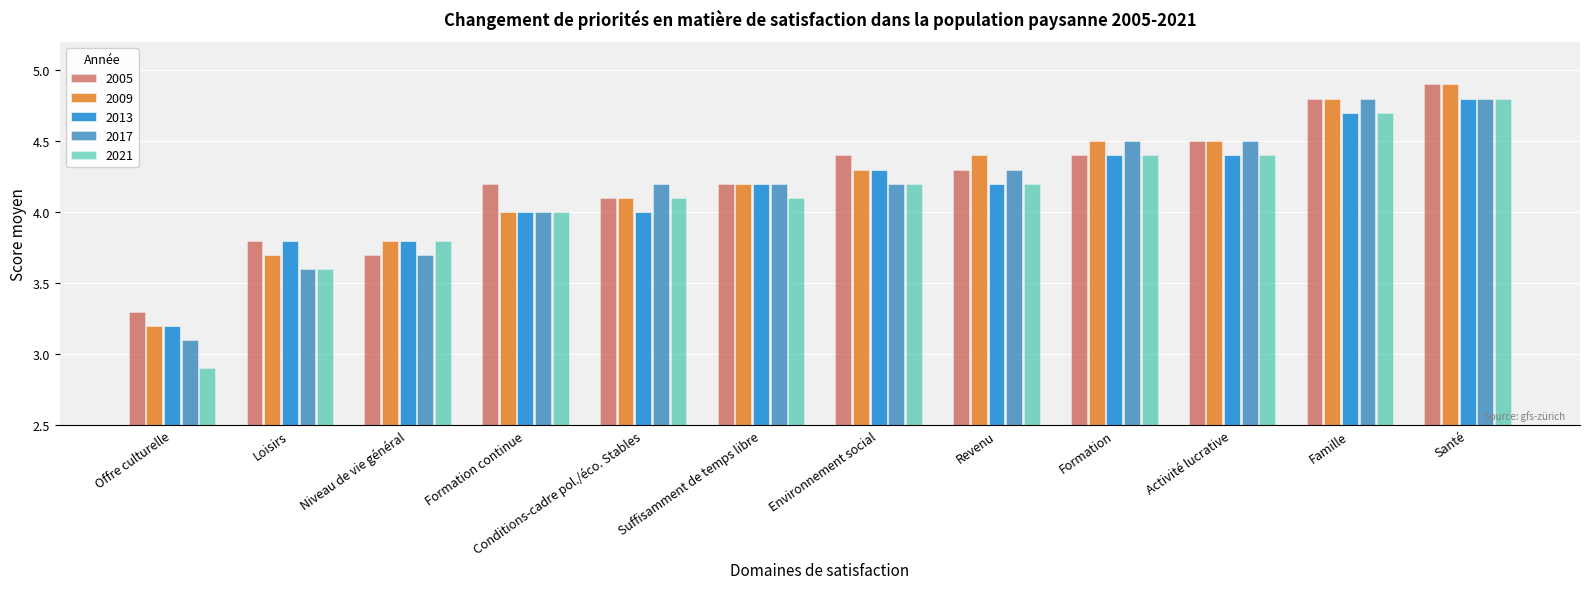

Which category has the lowest value in the 2017 series?

Offre culturelle